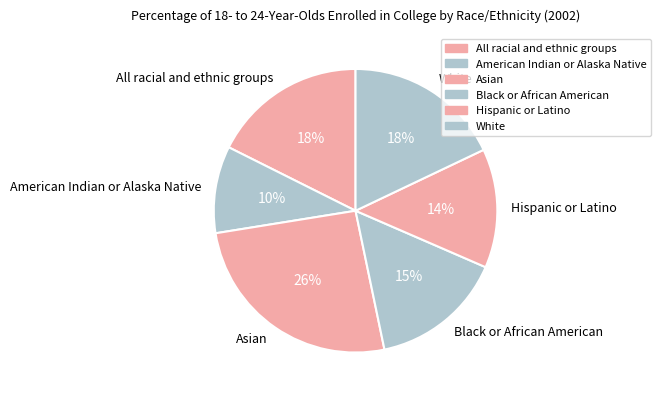

Is it true that All racial and ethnic groups is 27% of the pie?

False